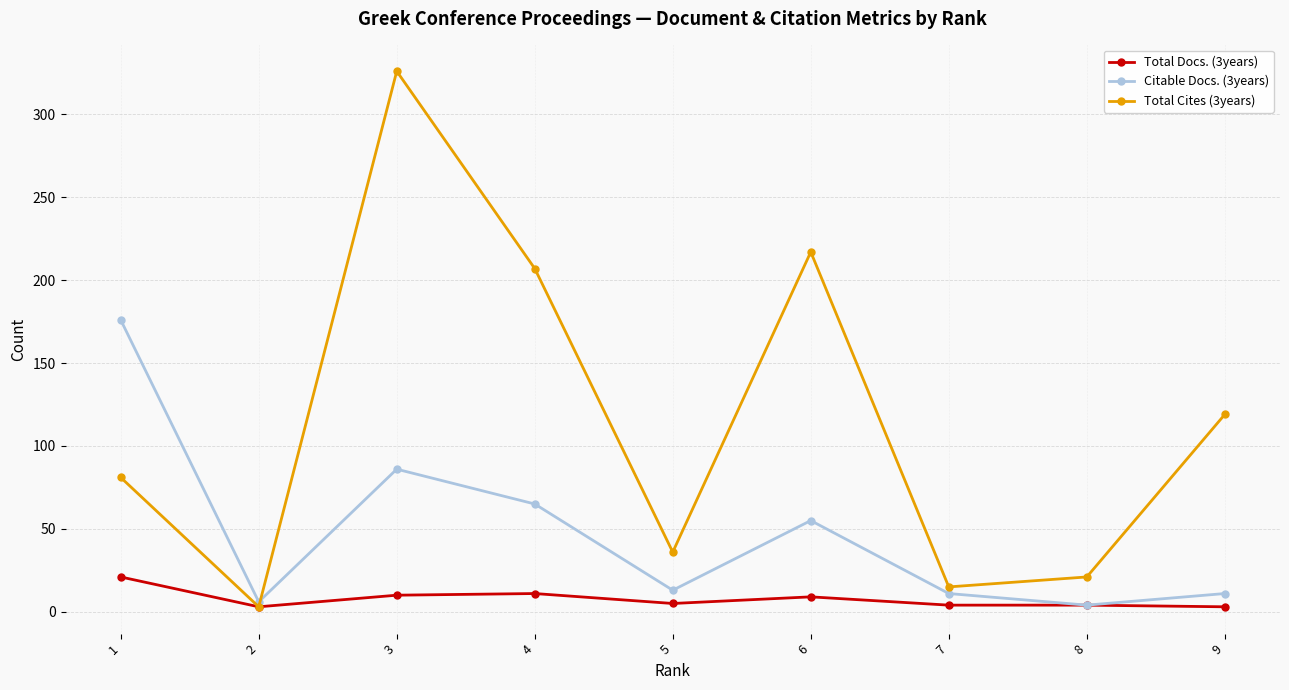

What is the maximum value for Total Cites (3years)?

326